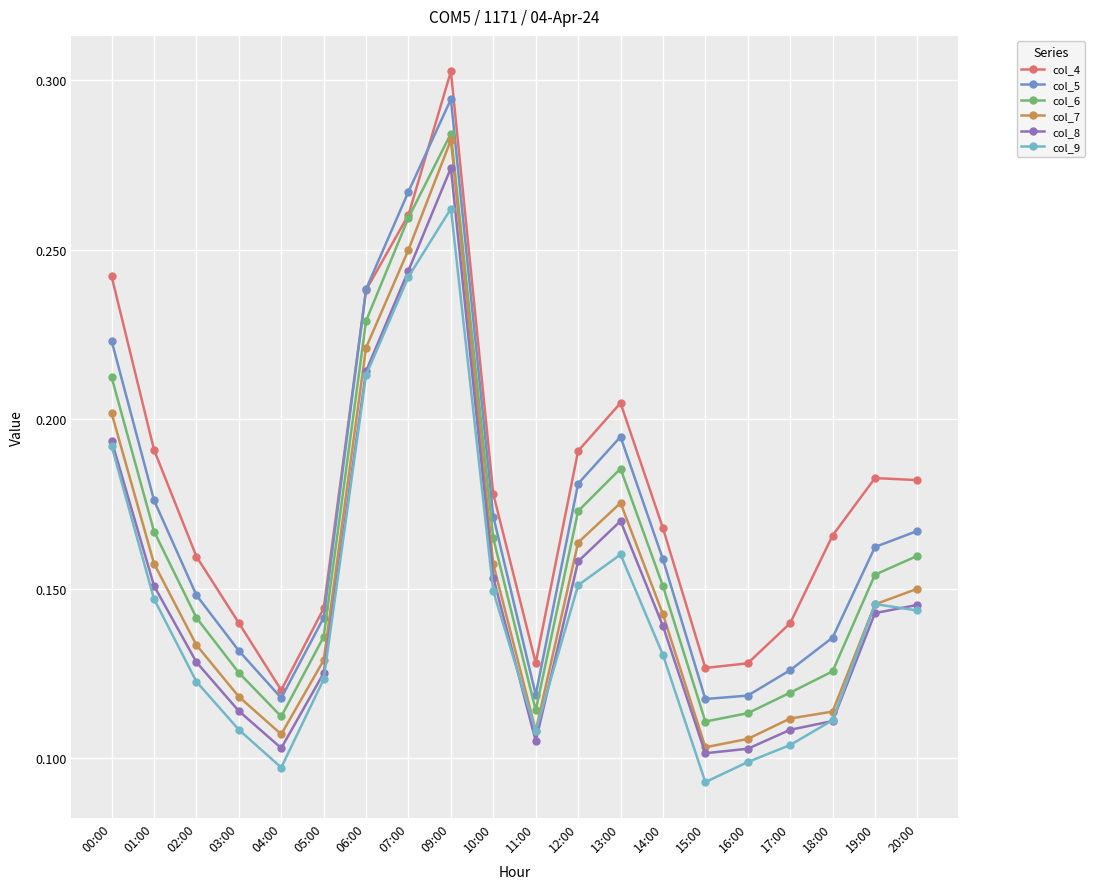

What is the label of the 14th point from the right?

06:00